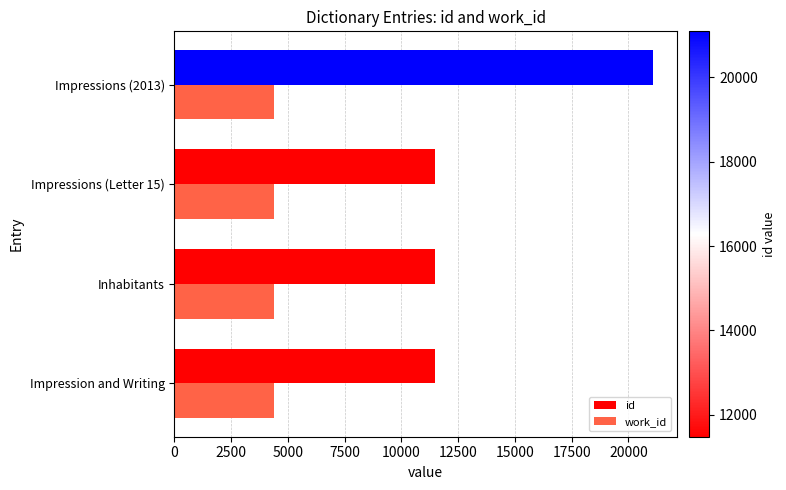

Count the work_id values in the range 4370 to 4375.

4